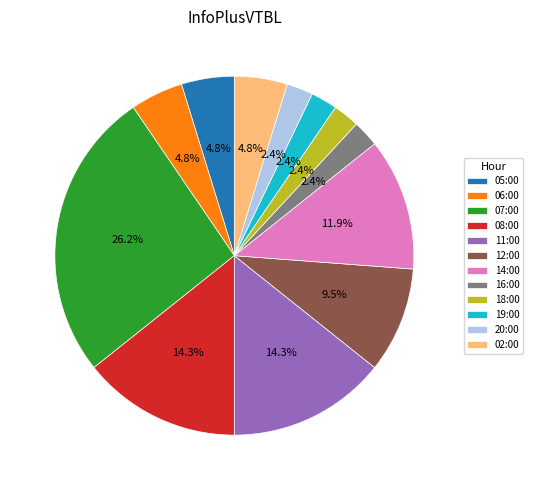

Which has a higher value, 18:00 or 02:00?

02:00